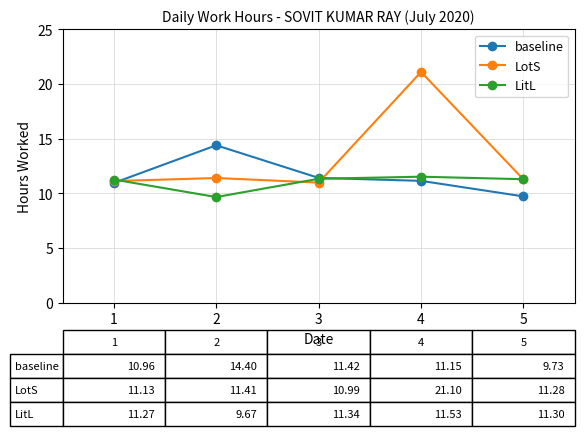

Is the value of LitL at 1 greater than the value of baseline at 2?

No